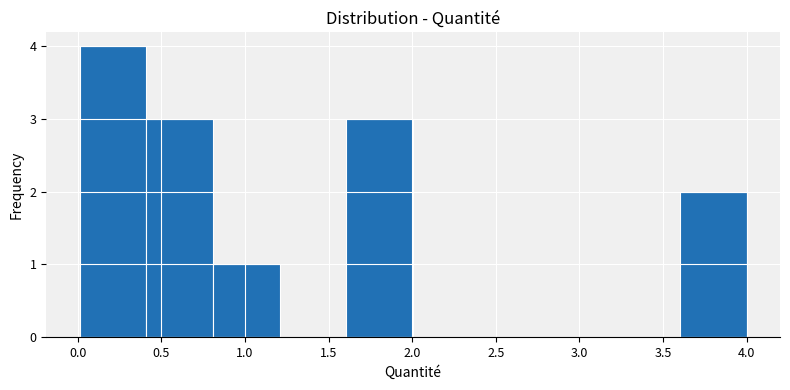

Over which range of the x-axis is the bar tallest?

0.0 to 0.4